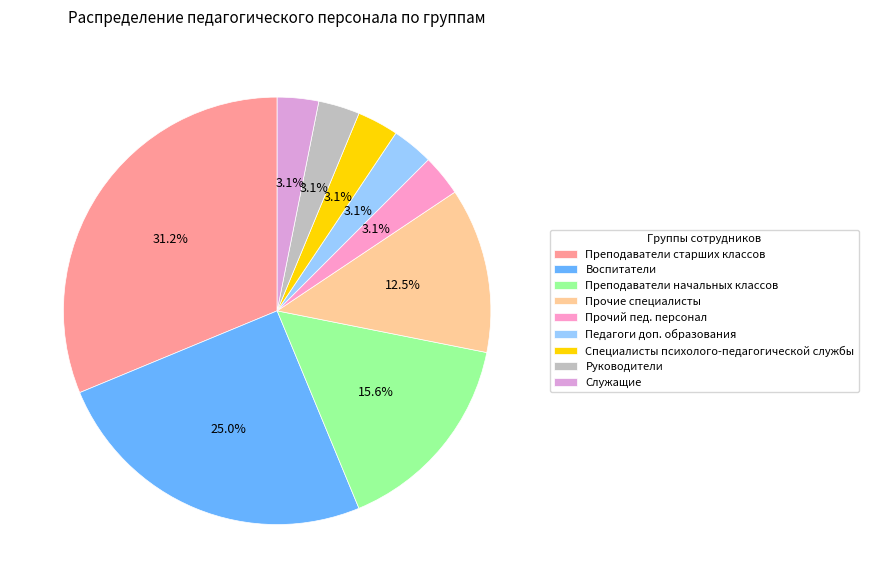

What percentage is NOT represented by Педагоги доп. образования?

96.9%